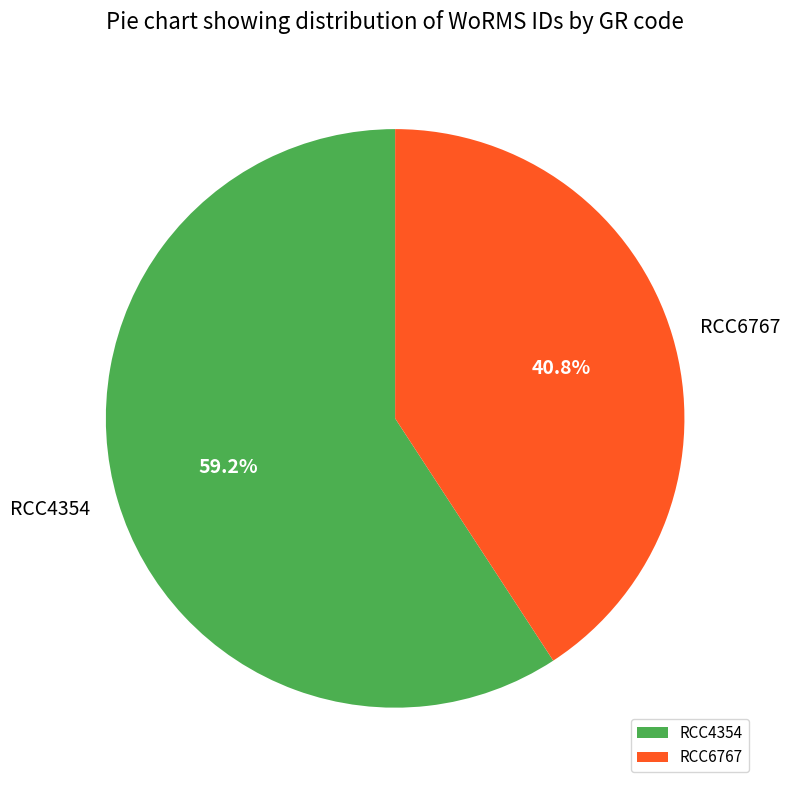

Which category has the biggest portion of the pie?

RCC4354